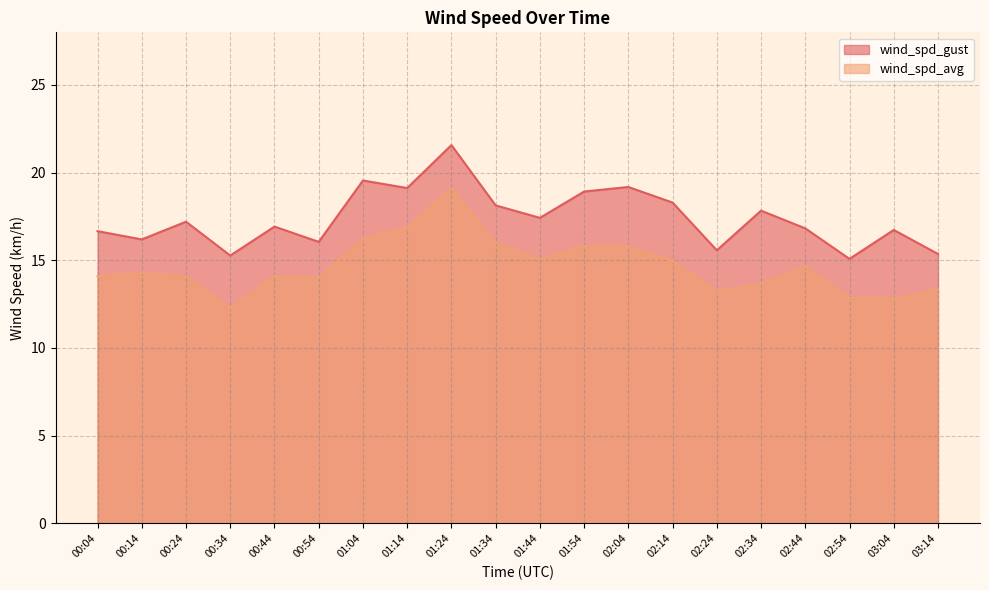

Does the chart have visible grid lines?

Yes